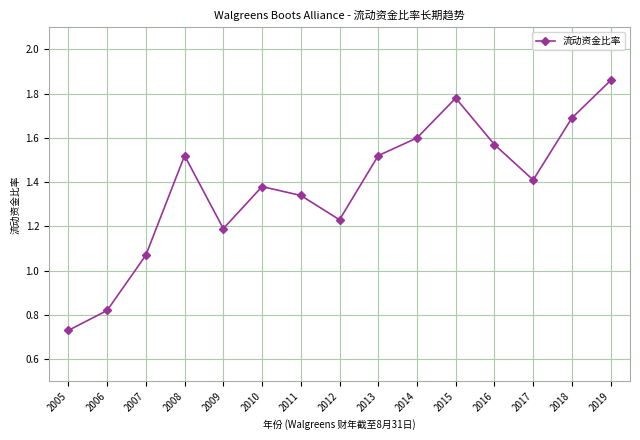

At which category does the chart reach its peak across all series?

2019